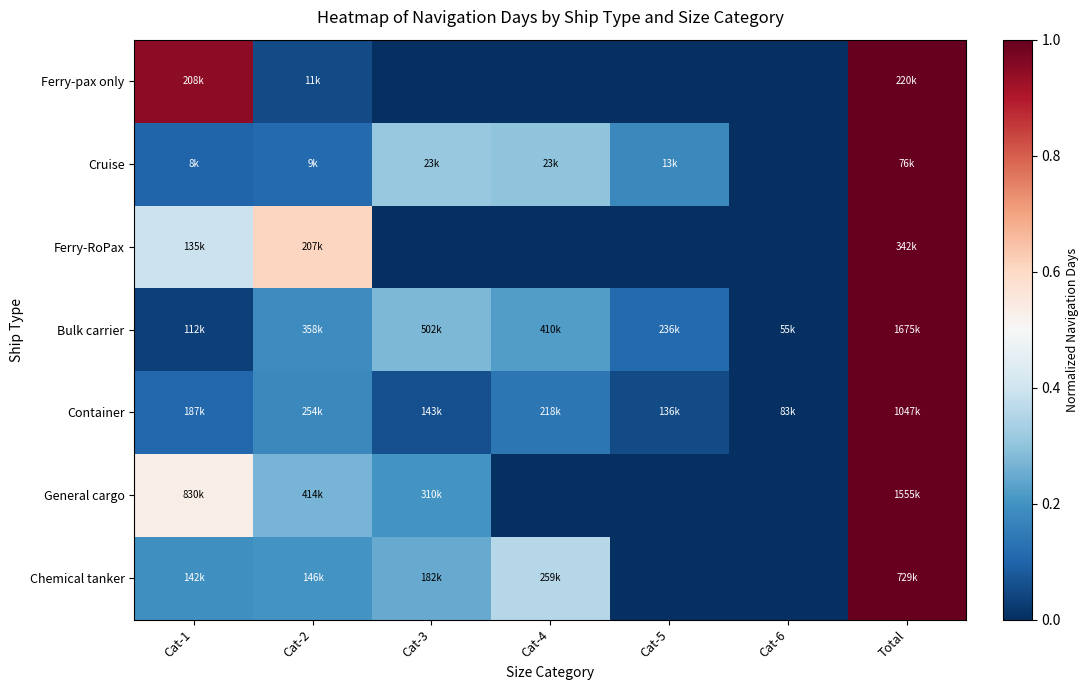

What is the greatest value displayed?

1.0